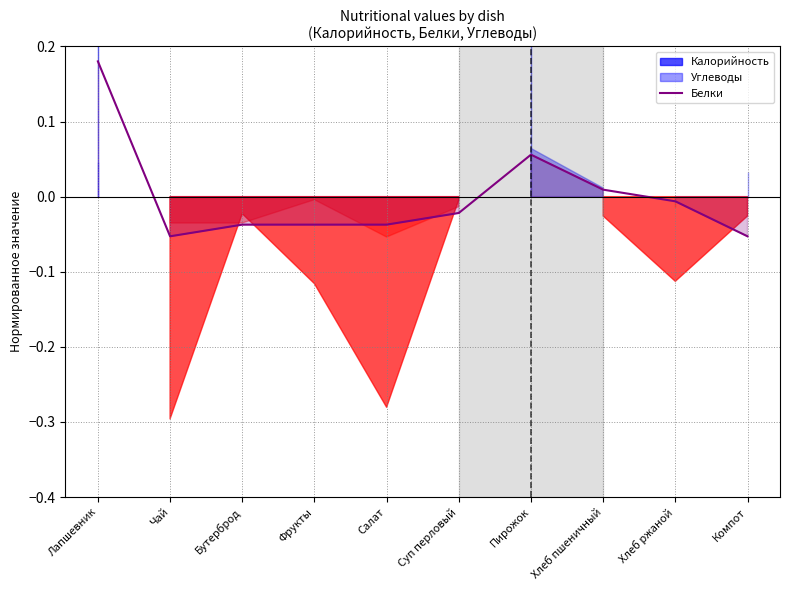

How many negative values are there?

7